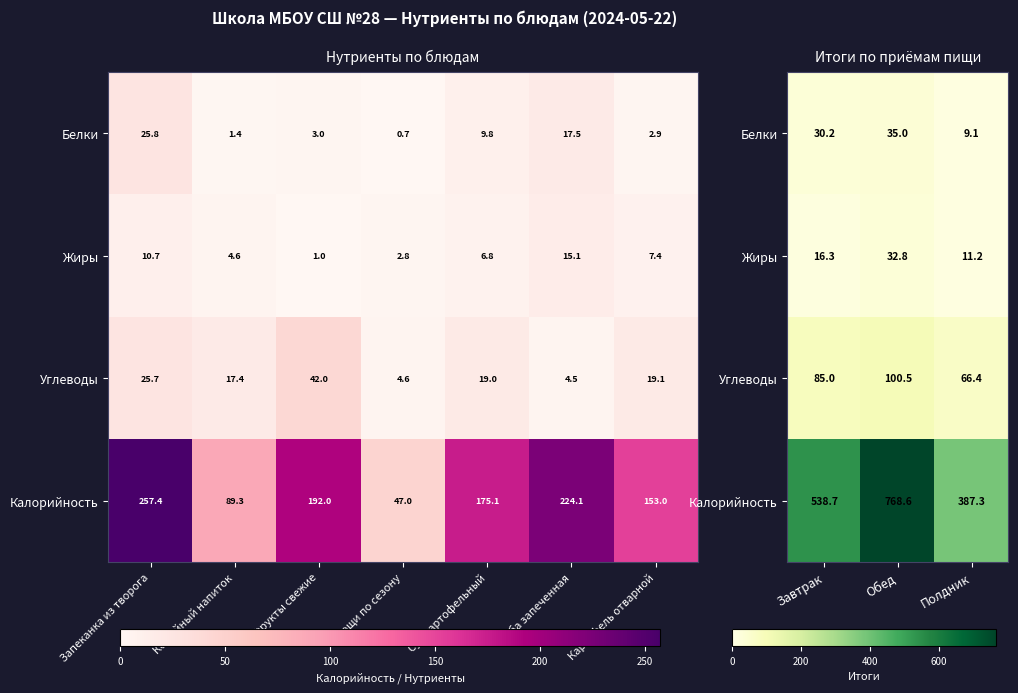

Rank the series by their maximum value, from highest to lowest.

Калорийность, Углеводы, Белки, Жиры